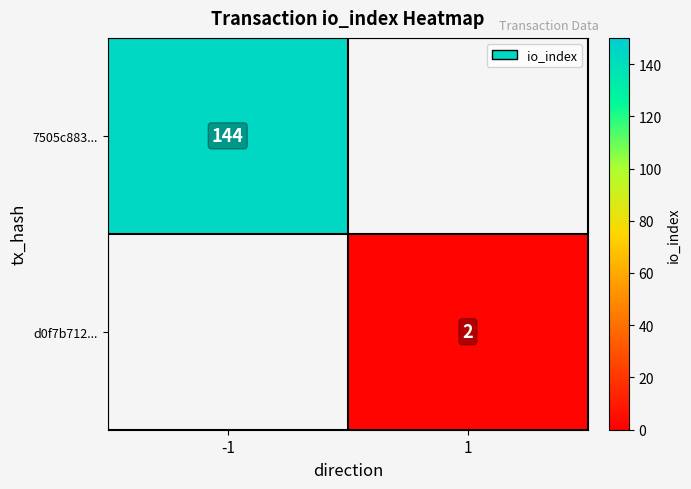

The d0f7b712... series shows 2 at 1. True or false?

True